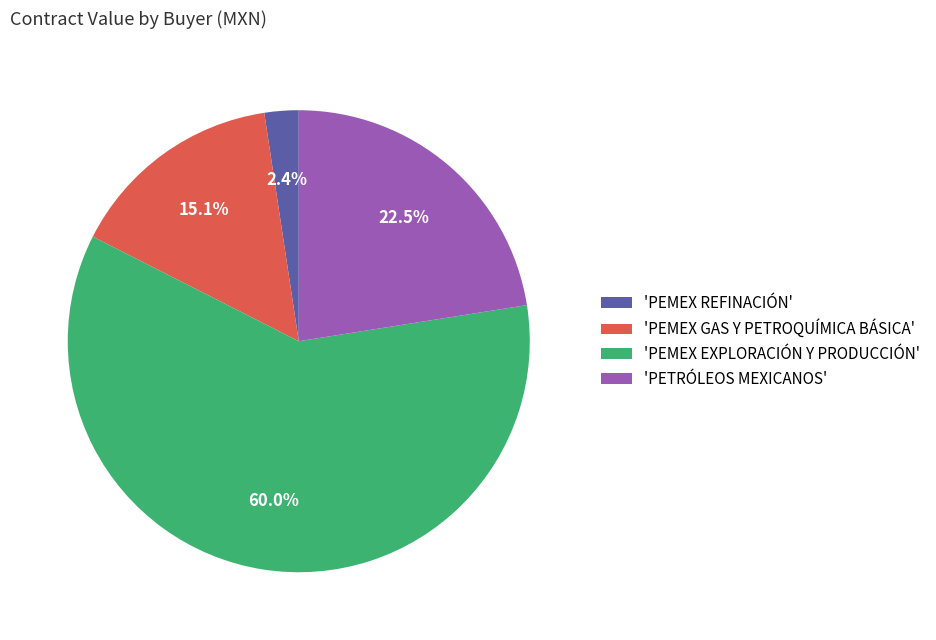

Does any single category account for the majority?

Yes